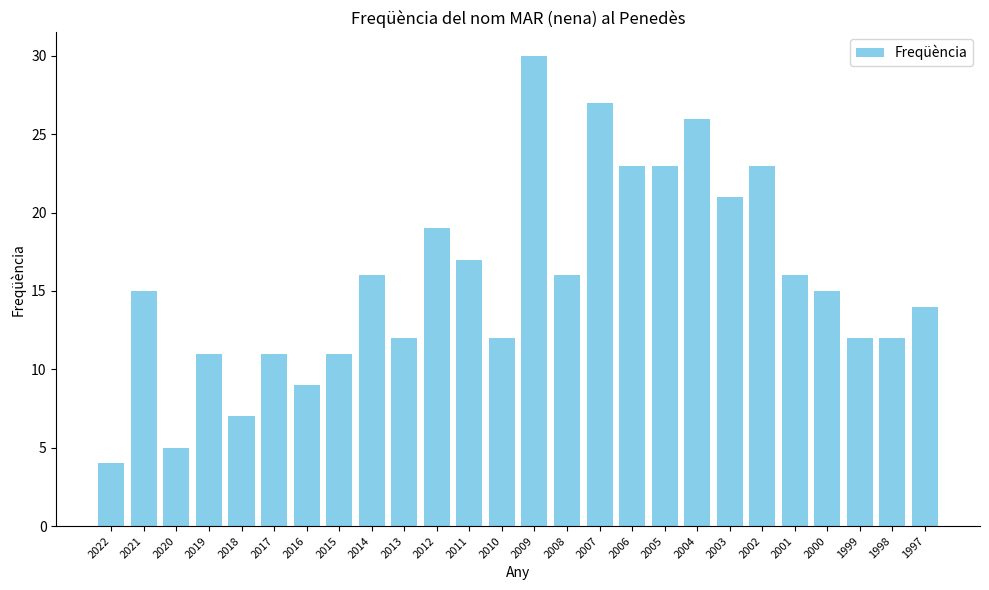

Which has a higher value, 1999 or 2003?

2003